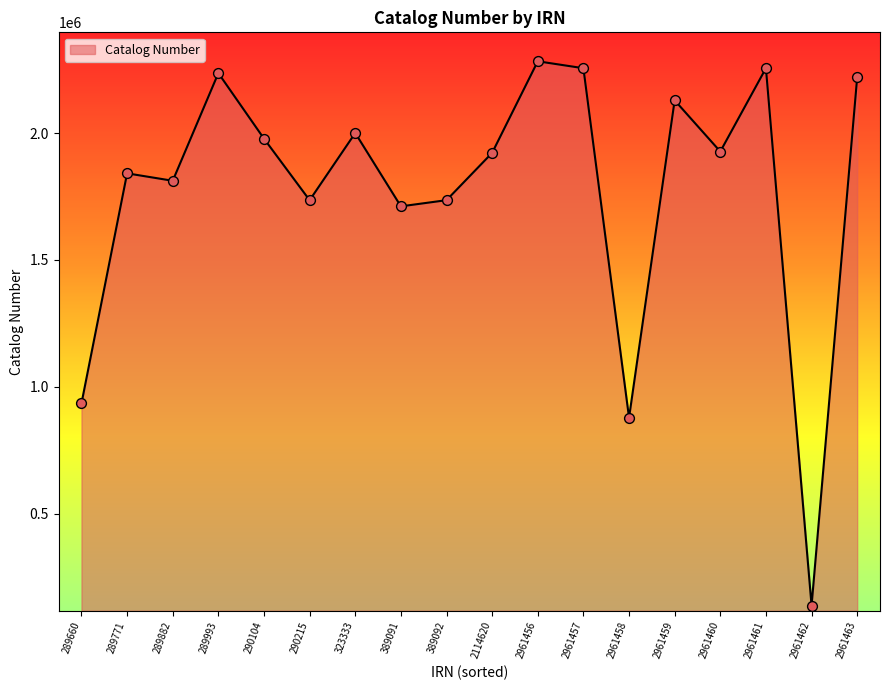

Between 290215 and 323333, which is larger?

323333